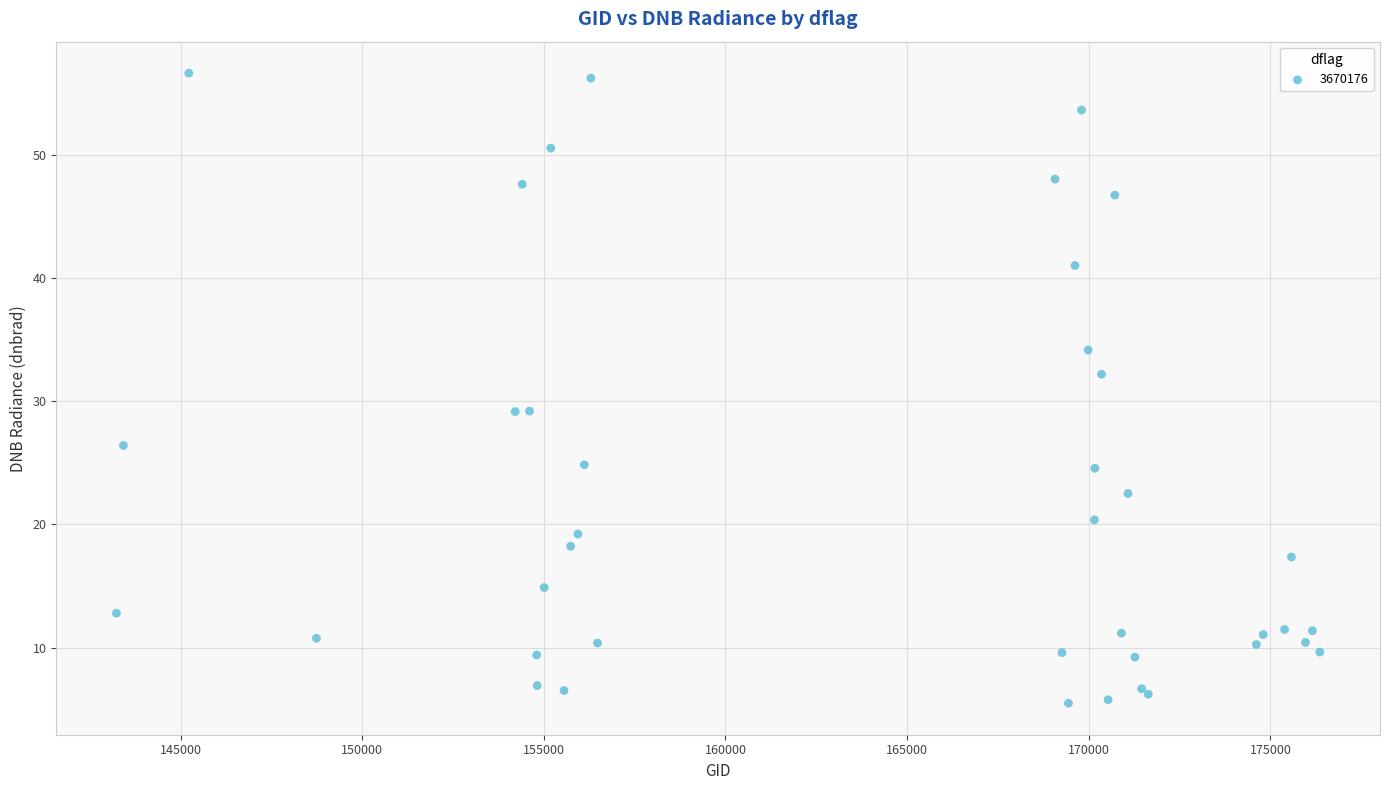

What Y value in the scatter plot is closest to 31?

32.2